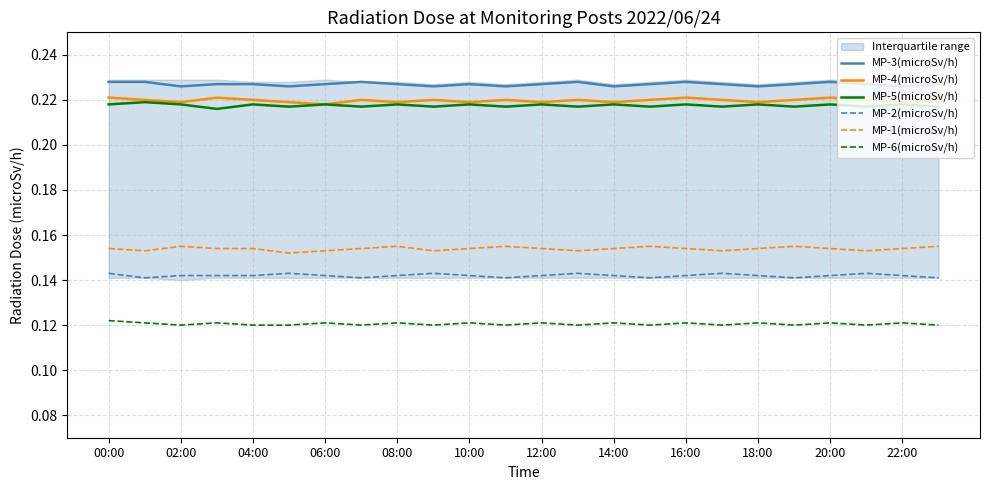

True or false: MP-3(microSv/h) and MP-1(microSv/h) intersect in this chart.

False